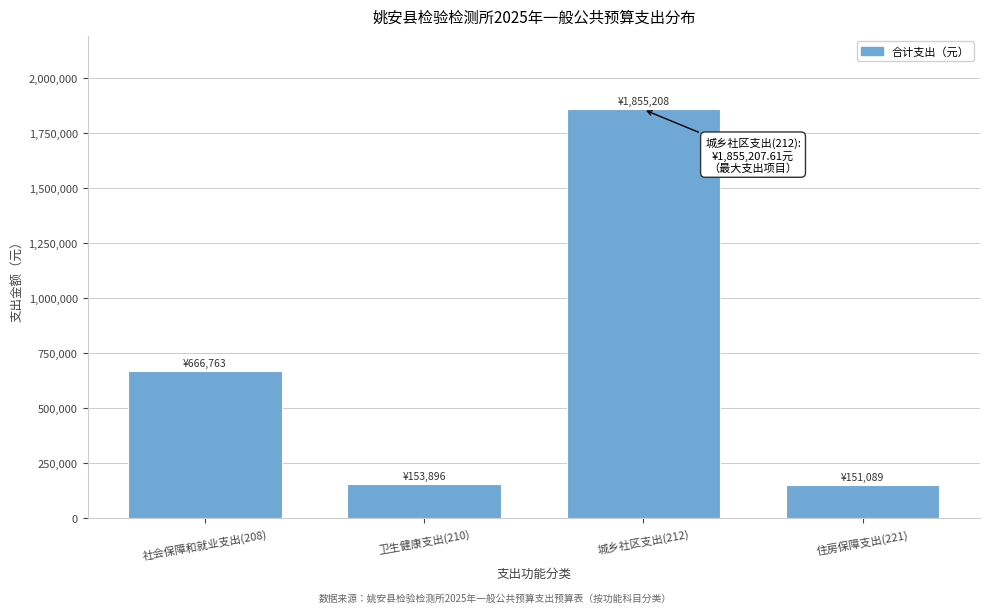

Between 城乡社区支出(212) and 社会保障和就业支出(208), which is larger?

城乡社区支出(212)